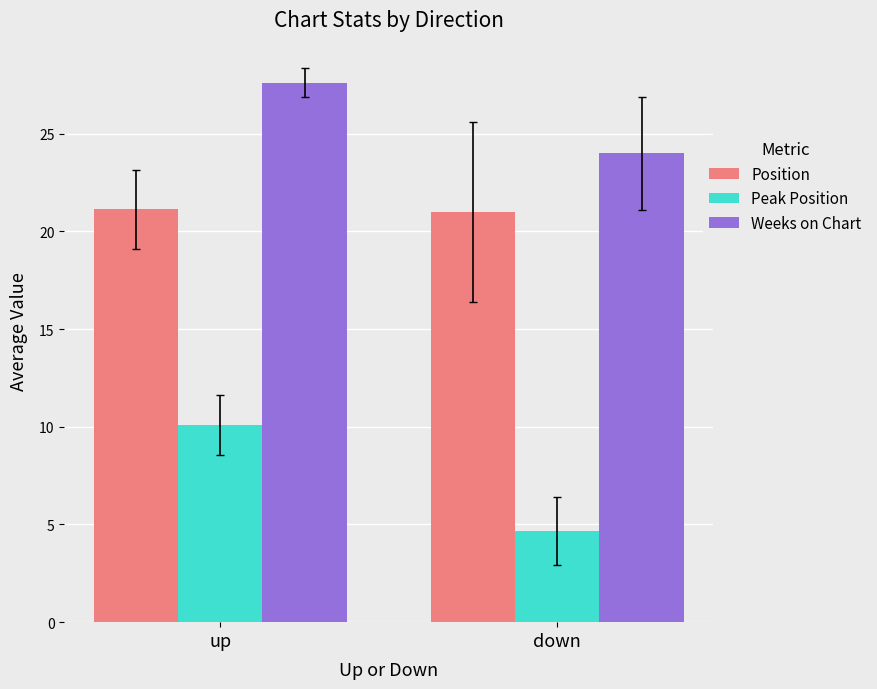

What is the highest value of the Weeks on Chart series?

27.6